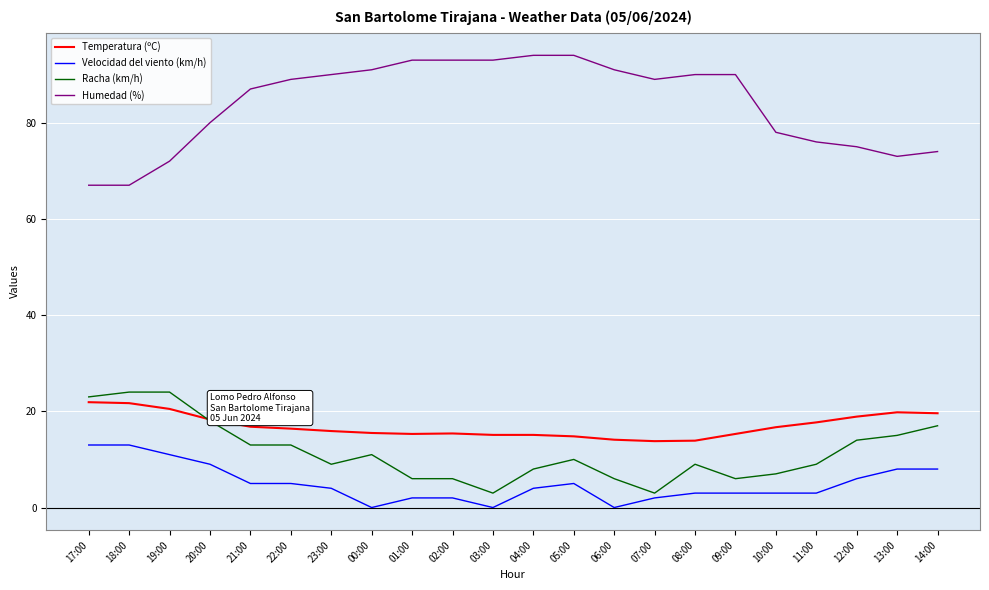

The value of Velocidad del viento (km/h) at 17:00 is 13.0. True or false?

True